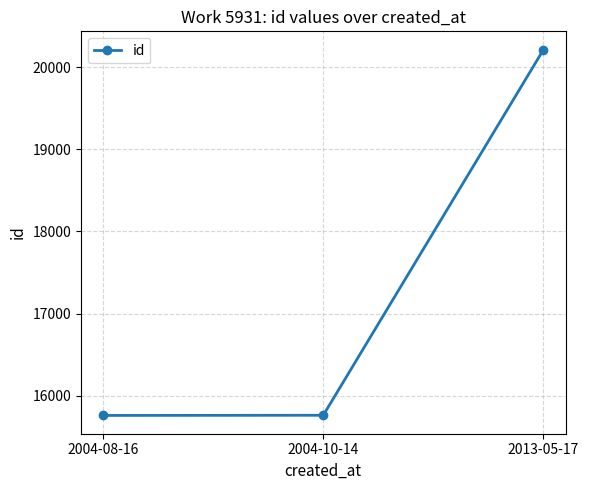

Is this an area chart (filled region under the line)?

No